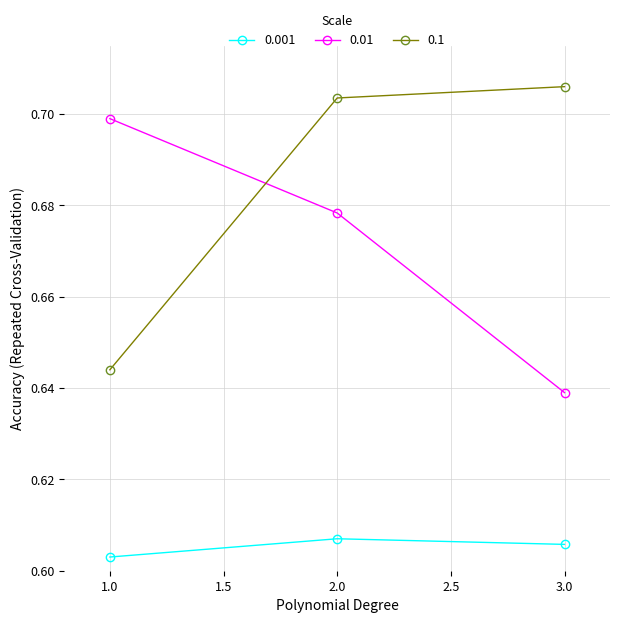

At which category is the sum across all series the highest?

2.0